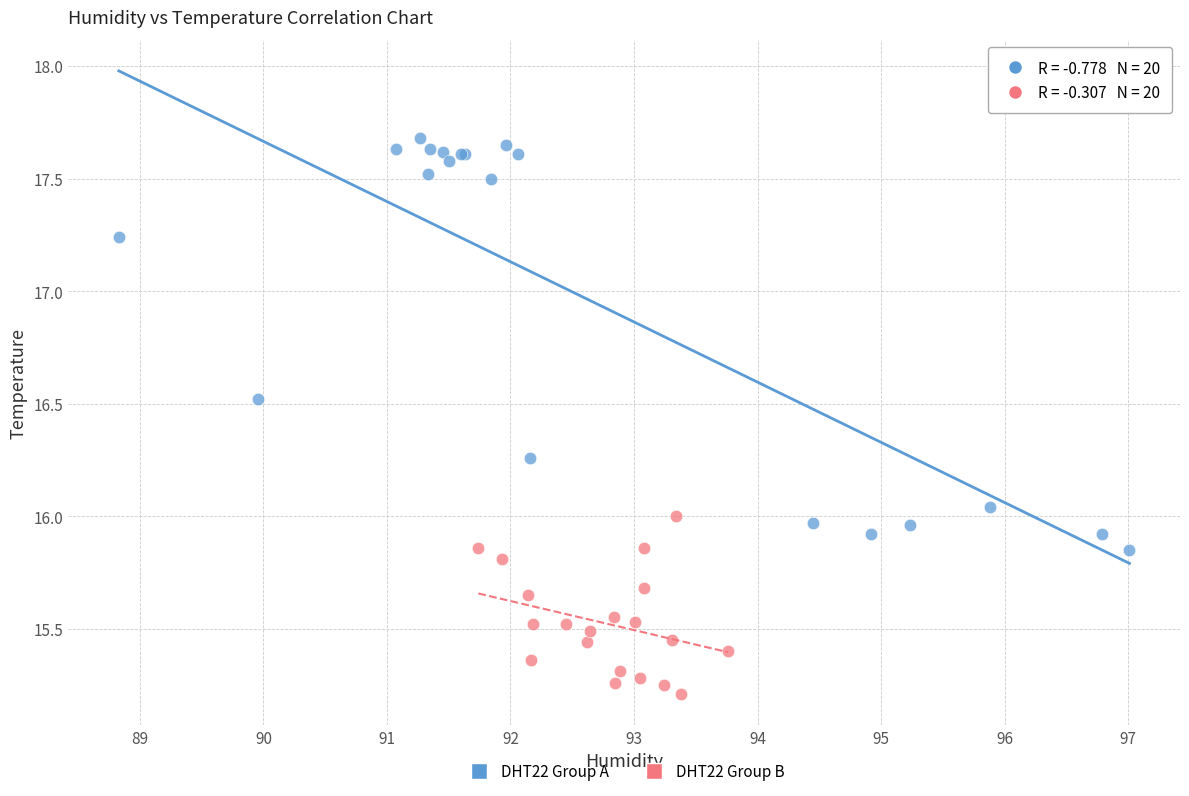

What are all the series names shown in the legend?

DHT22 Group A, DHT22 Group B